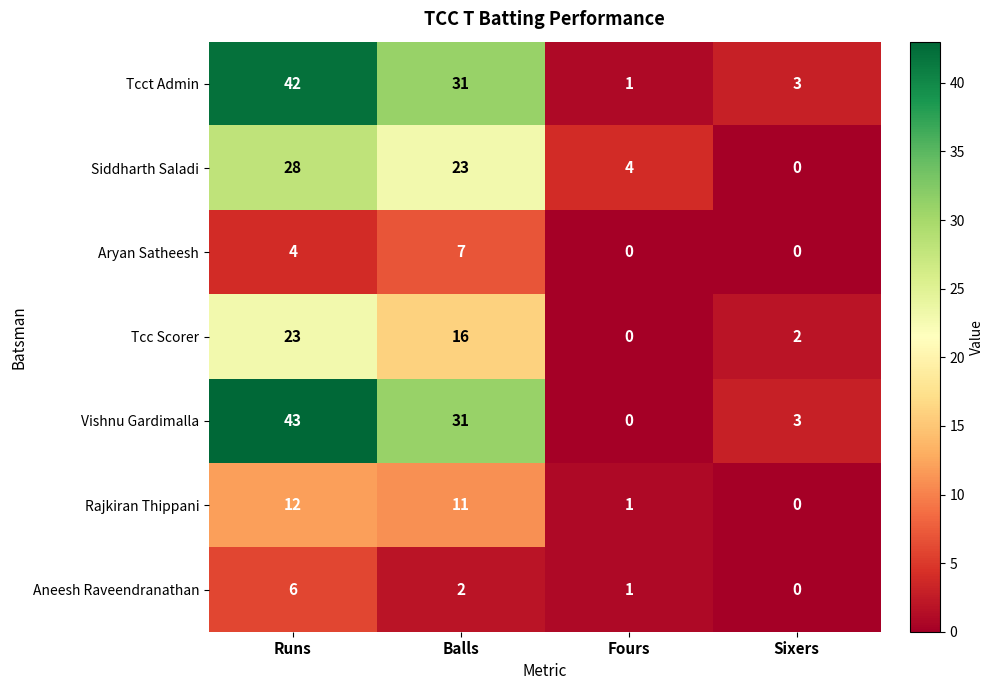

Where does the Rajkiran Thippani series first go above 11?

Runs